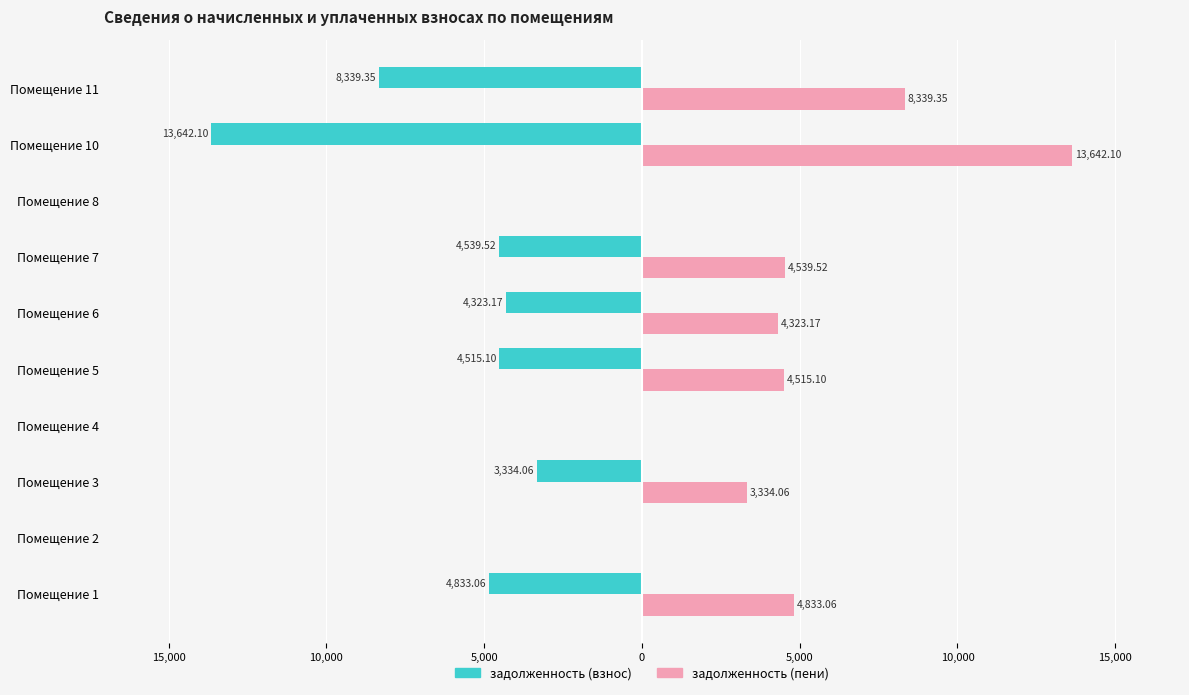

What are all the series names shown in the legend?

задолженность (взнос), задолженность (пени)